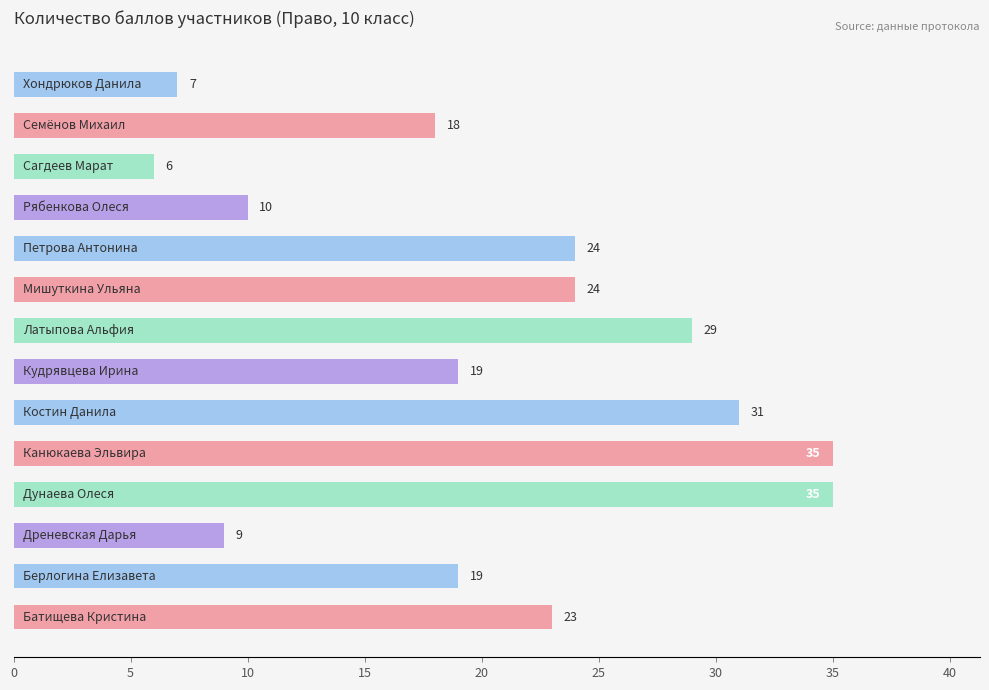

What is the sum of all values?

289